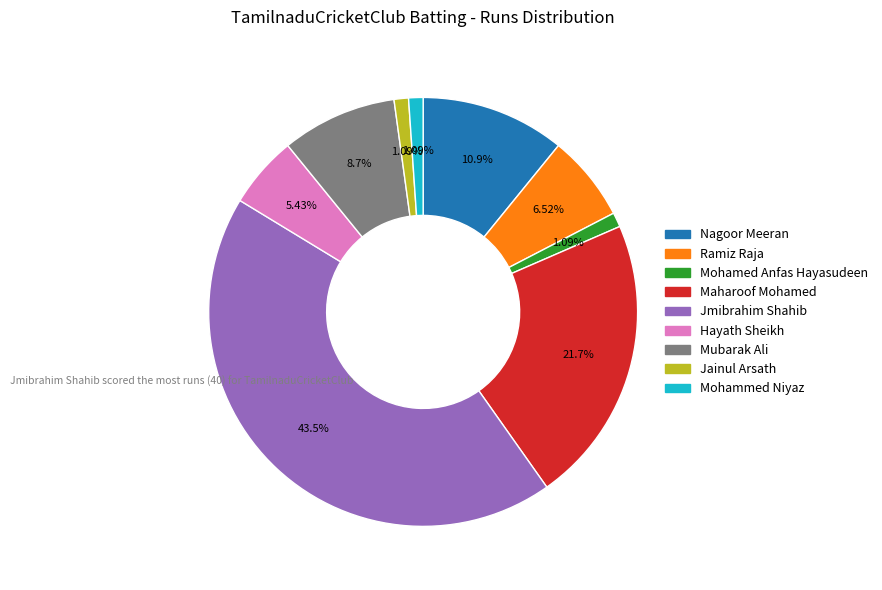

Is there a majority slice in this chart?

No